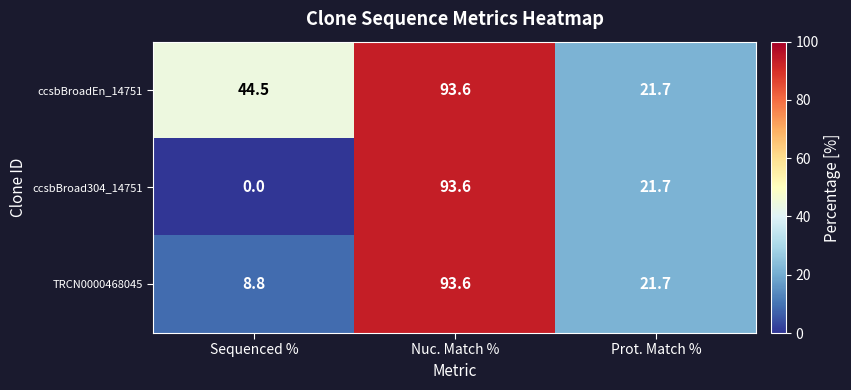

At Sequenced %, list the series in order from smallest to largest.

ccsbBroad304_14751, TRCN0000468045, ccsbBroadEn_14751